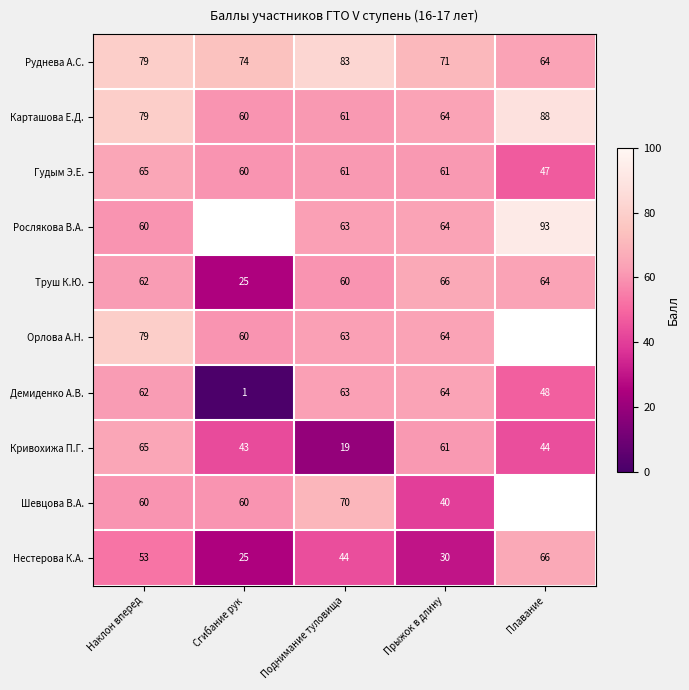

Is the value of Орлова А.Н. at Поднимание туловища greater than the value of Демиденко А.В. at Сгибание рук?

Yes